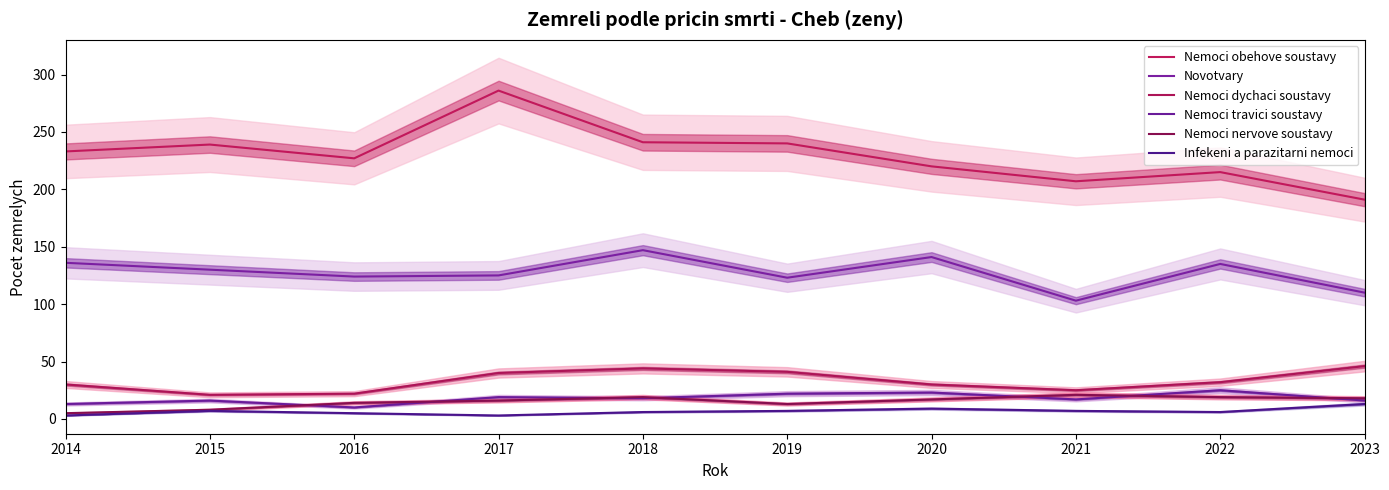

What is the value of the Novotvary point at the 5th from the left?

147